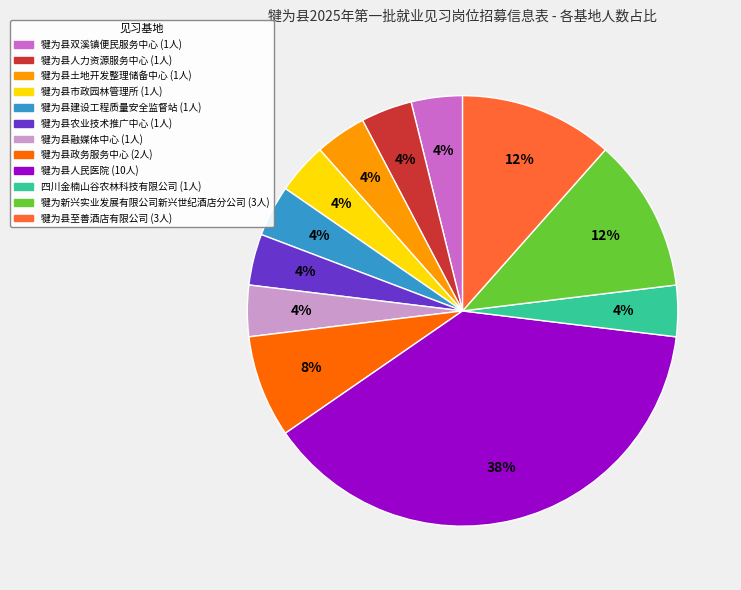

Count the number of slices in the pie.

12